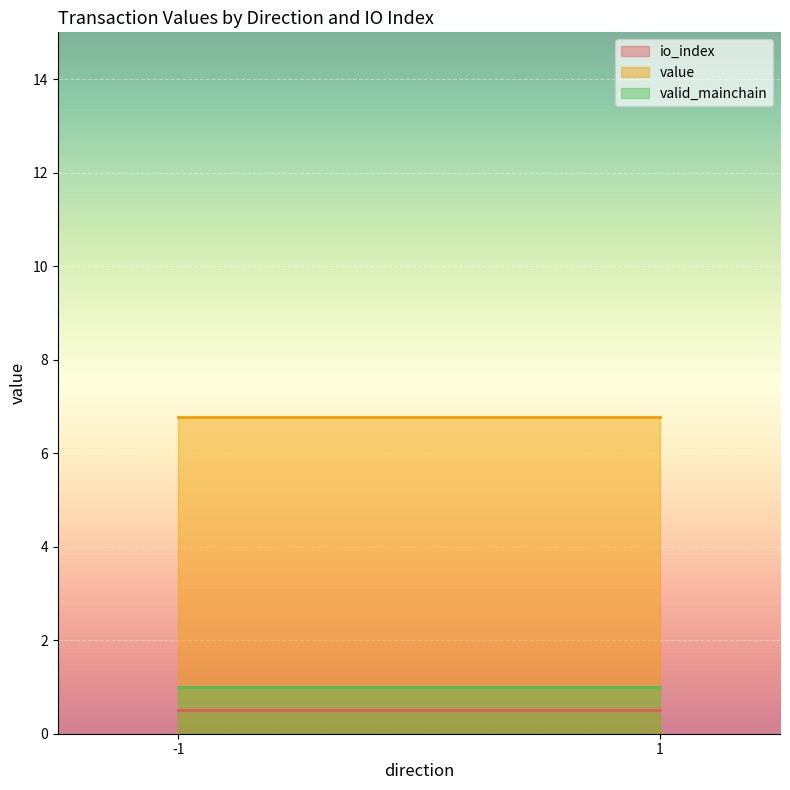

At how many categories does at least one series exceed 5?

2